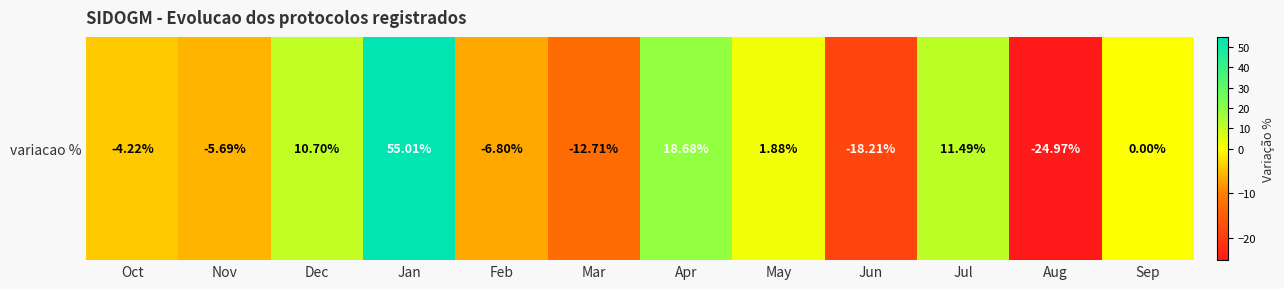

Rank the categories by value from highest to lowest.

Jan, Apr, Jul, Dec, May, Sep, Oct, Nov, Feb, Mar, Jun, Aug